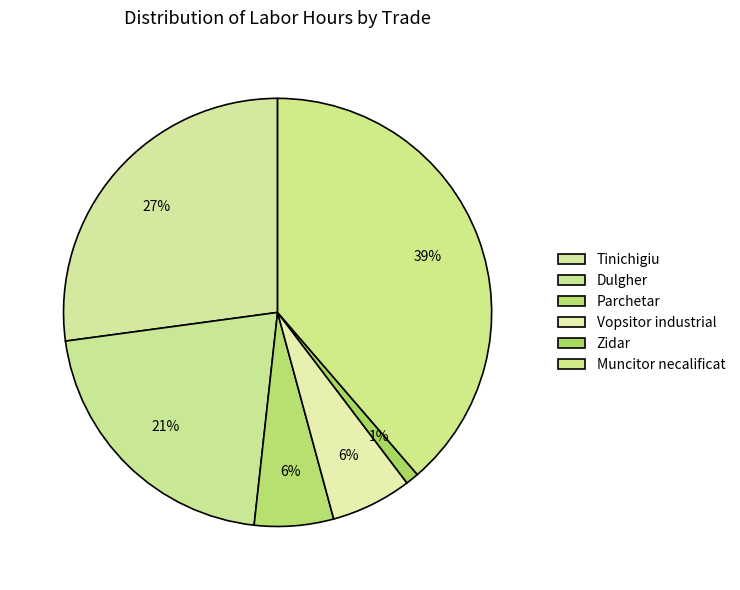

Does Parchetar account for over 50% of the chart?

No